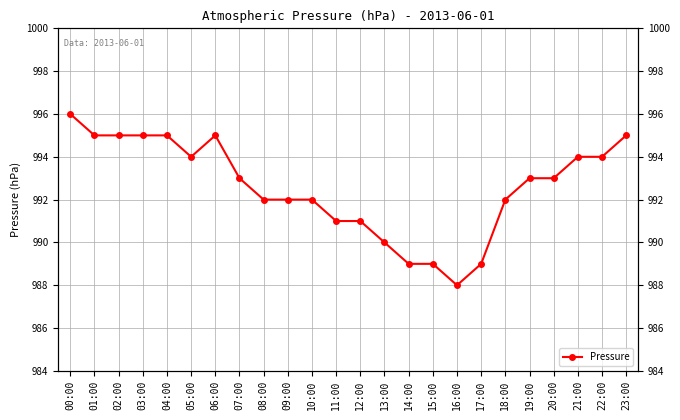

Reading right to left, list all the values displayed in this chart.

23:00=995	22:00=994	21:00=994	20:00=993	19:00=993	18:00=992	17:00=989	16:00=988	15:00=989	14:00=989	13:00=990	12:00=991	11:00=991	10:00=992	09:00=992	08:00=992	07:00=993	06:00=995	05:00=994	04:00=995	03:00=995	02:00=995	01:00=995	00:00=996